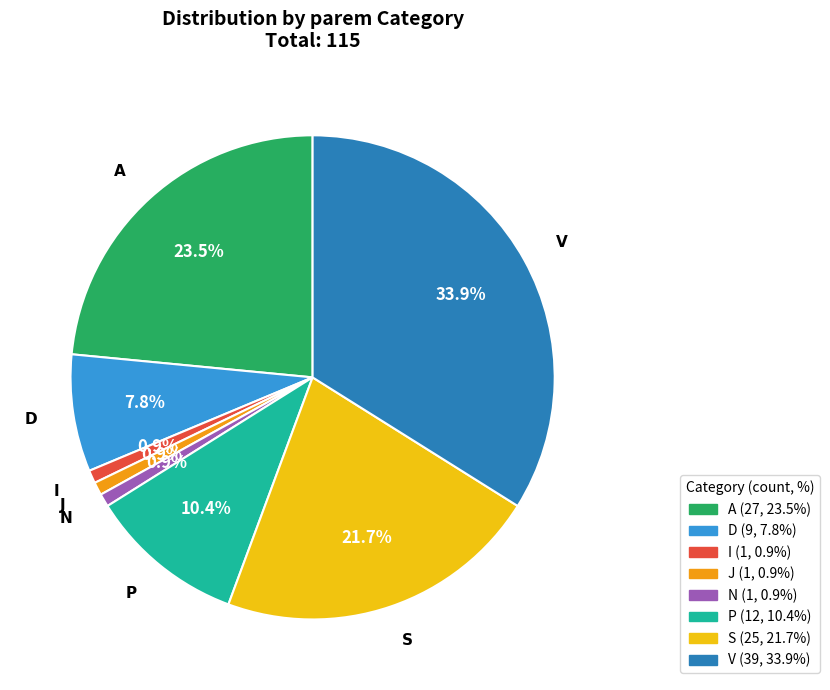

Is there any slice that represents more than half of the pie?

No